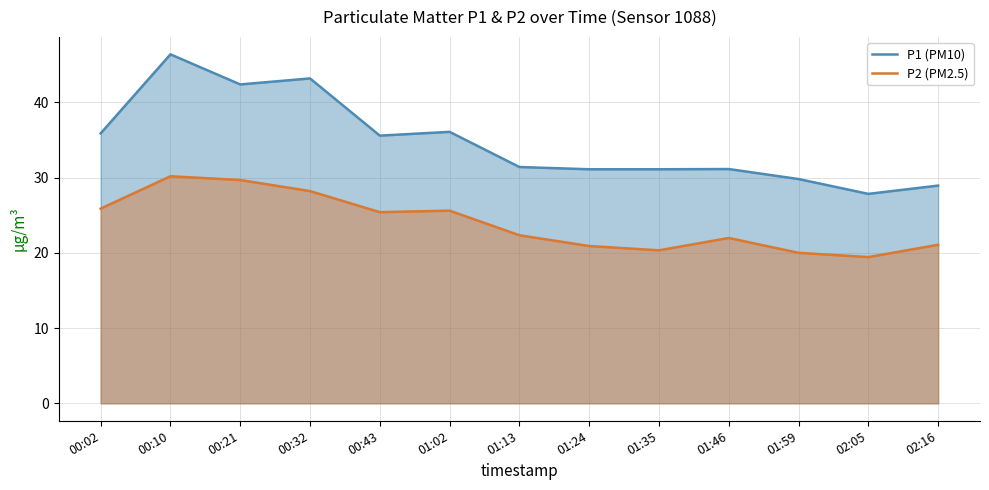

Which series has the largest total across all categories?

P1 (PM10)